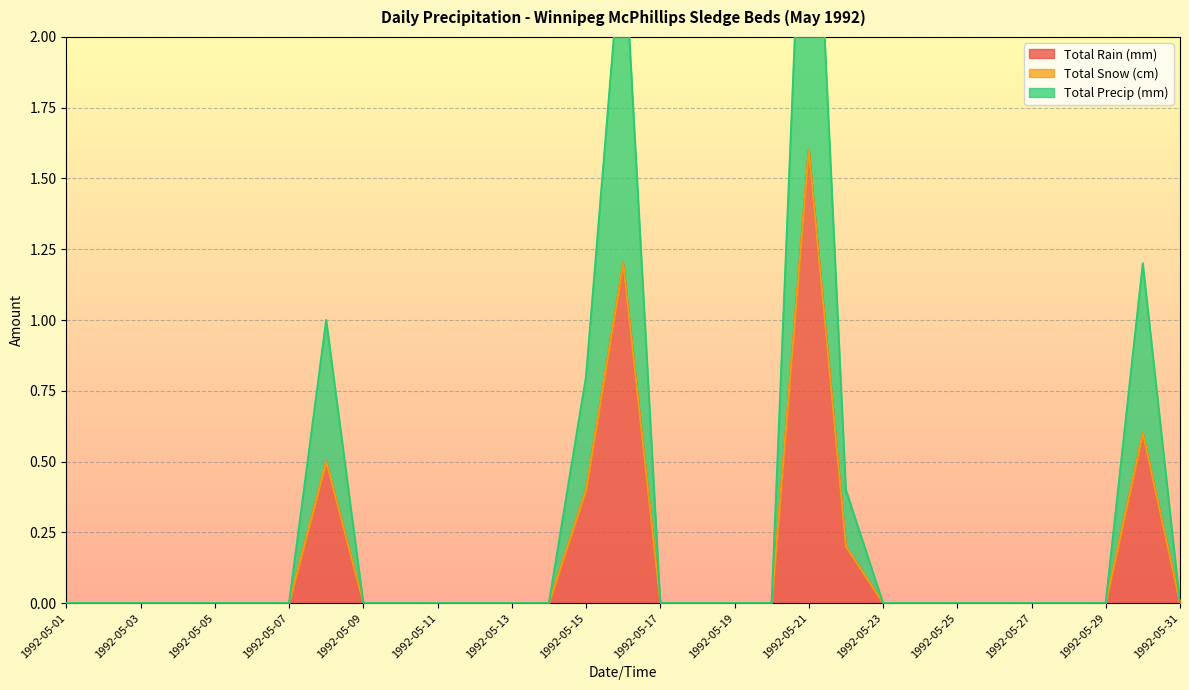

Which category has the highest value across all series?

1992-05-21